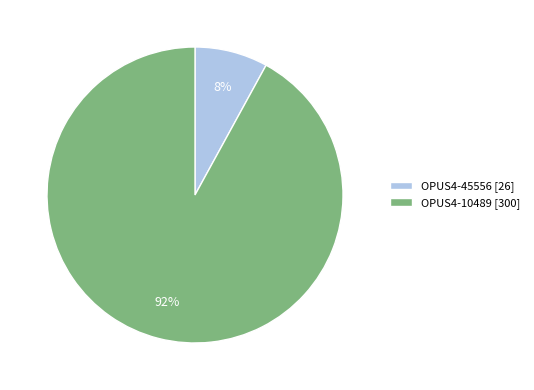

To the nearest percent, what percentage of the pie is OPUS4-10489 [300]?

92%